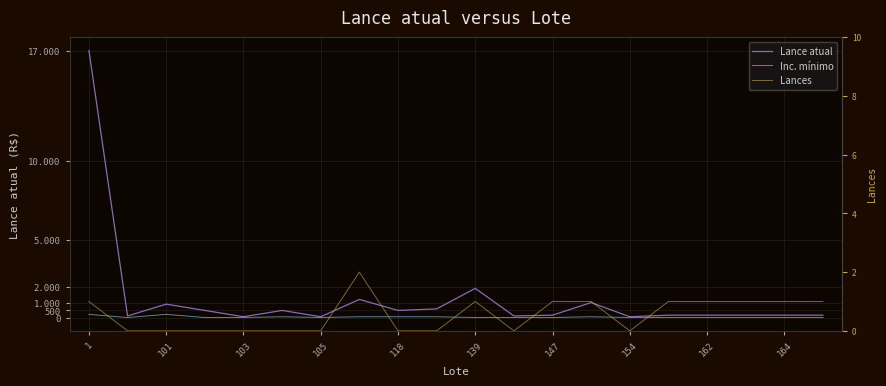

What position from the left is 139?

11